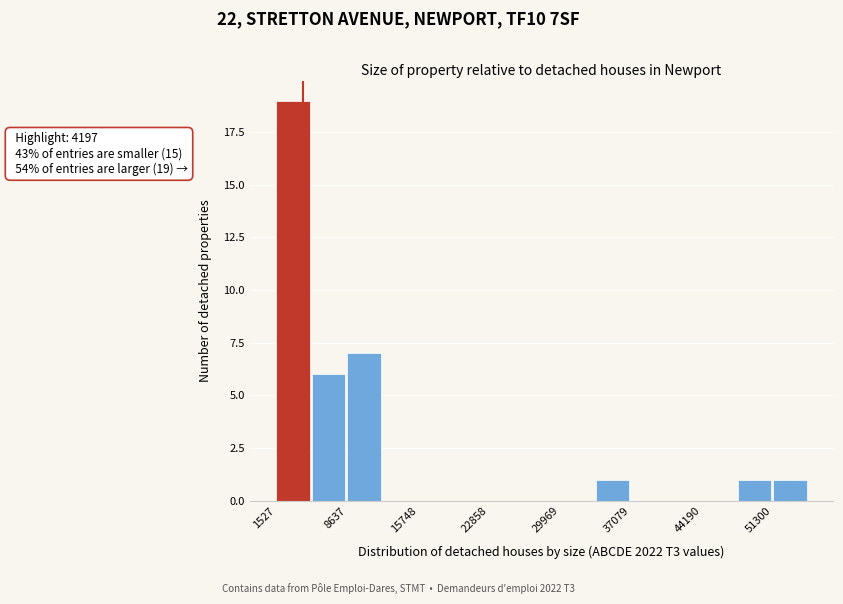

Around what value on the x-axis is the tallest bar? Give the approximate position of its centre, as read against the axis.

3000